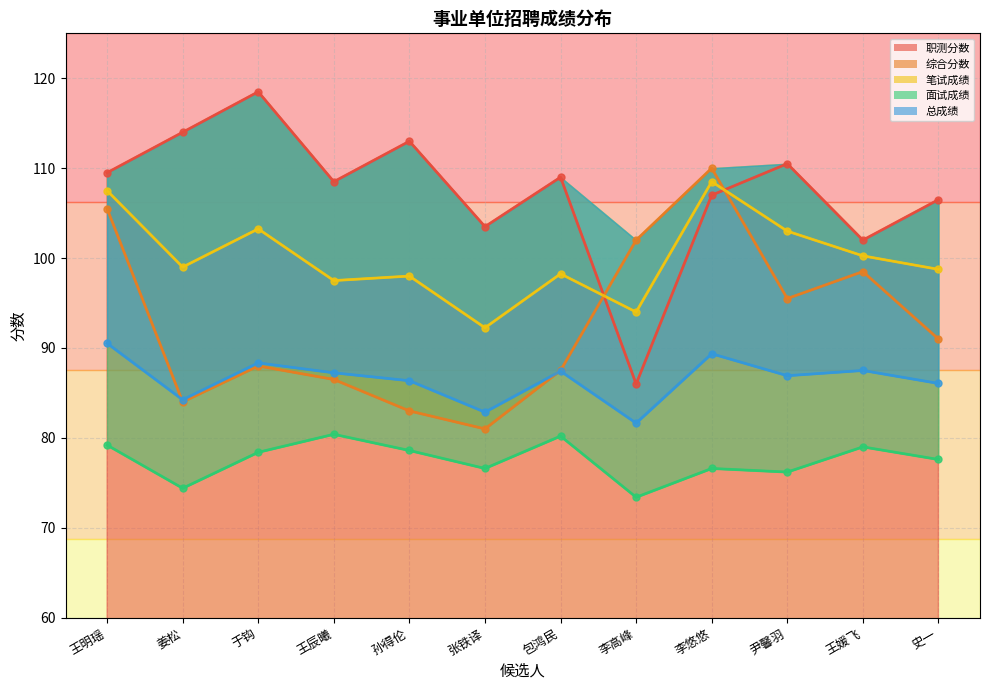

How many categories are shown in the chart?

12